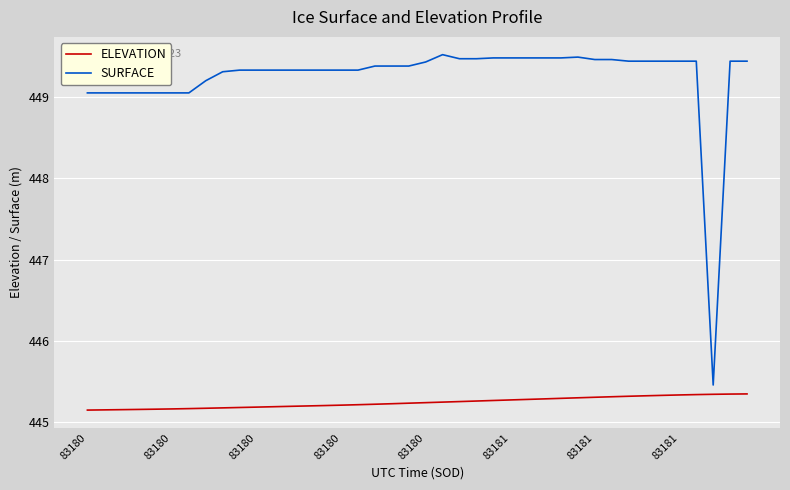

At how many categories does at least one series exceed 446?

39